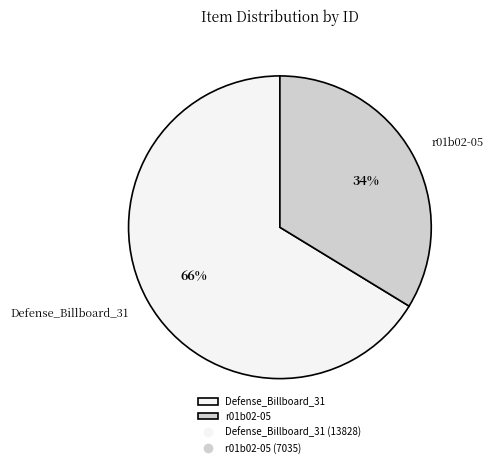

To the nearest percent, what portion does r01b02-05 represent?

34%